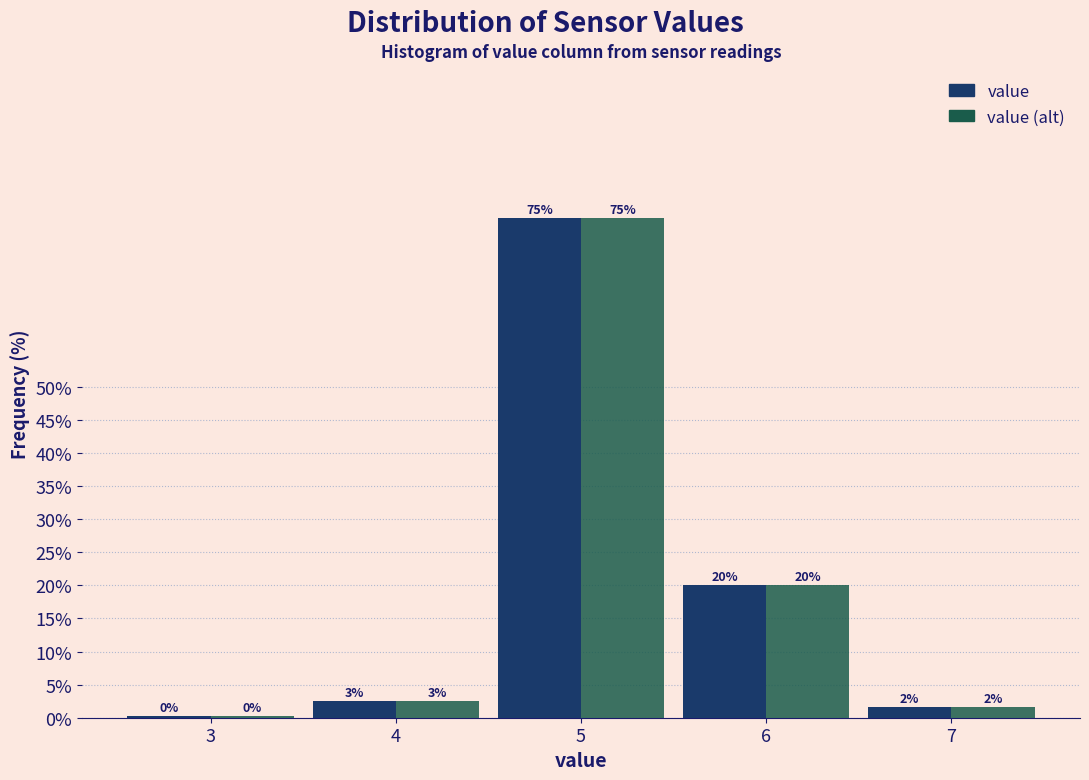

What are all the series names shown in the legend?

value, value (alt)